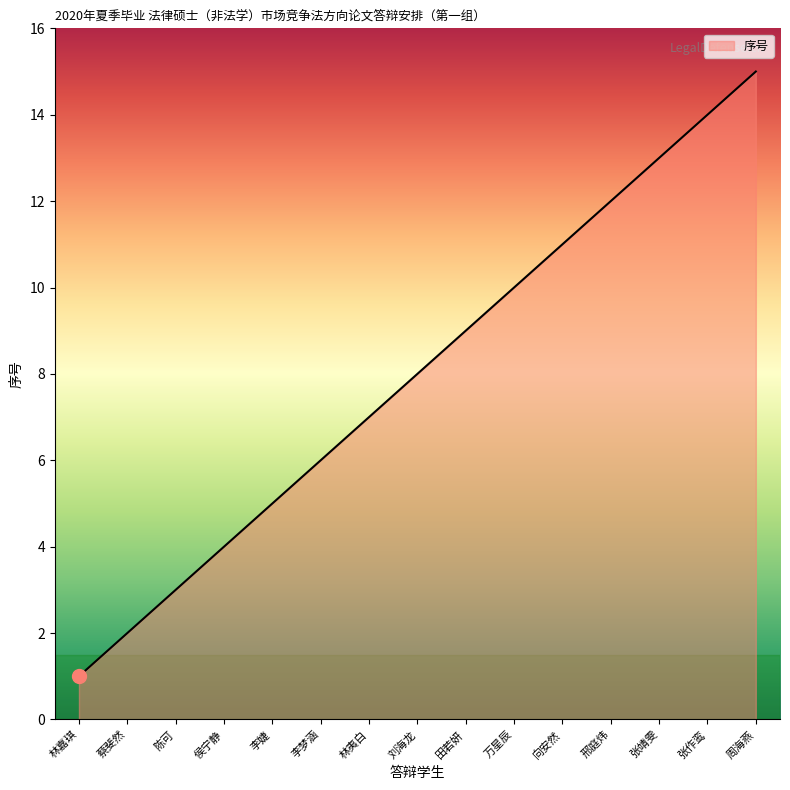

True or false: the data shows 3 at 陈可.

True